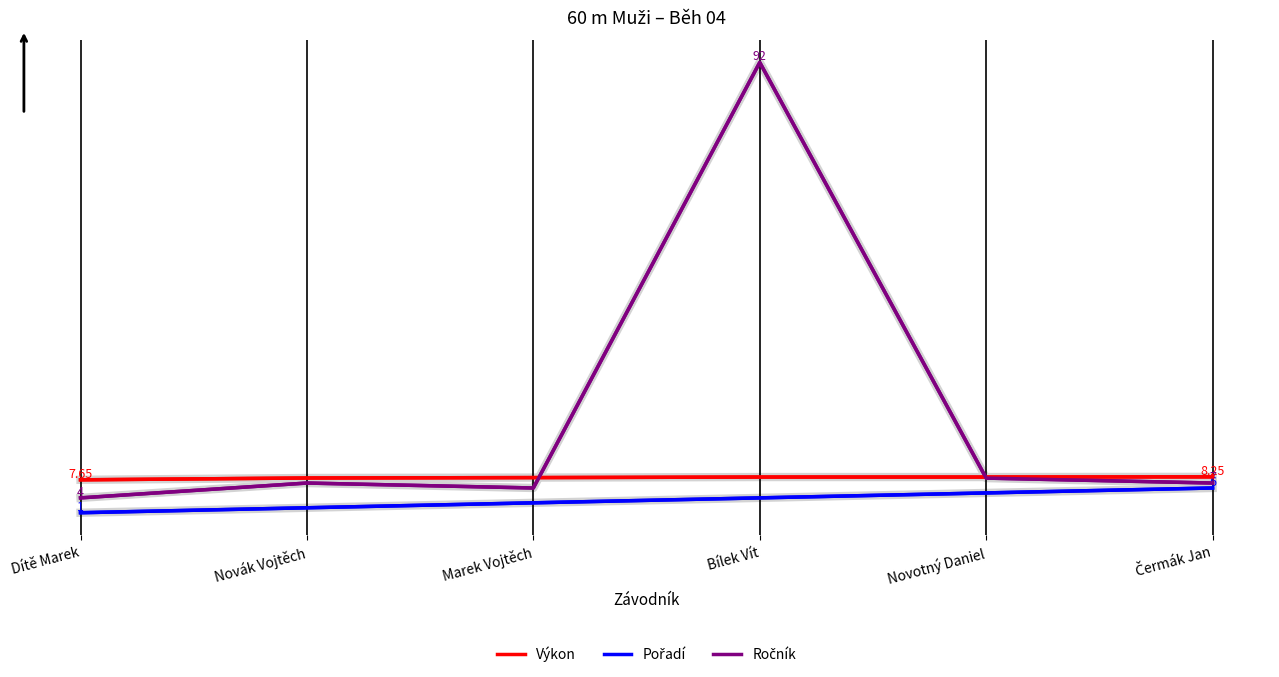

Reading left to right, what are all the values shown in this chart?

Výkon: 7.7	8.0	8.1	8.2	8.2	8.2
Pořadí: 1.0	2.0	3.0	4.0	5.0	6.0
Ročník: 4.0	7.0	6.0	92.0	8.0	7.0